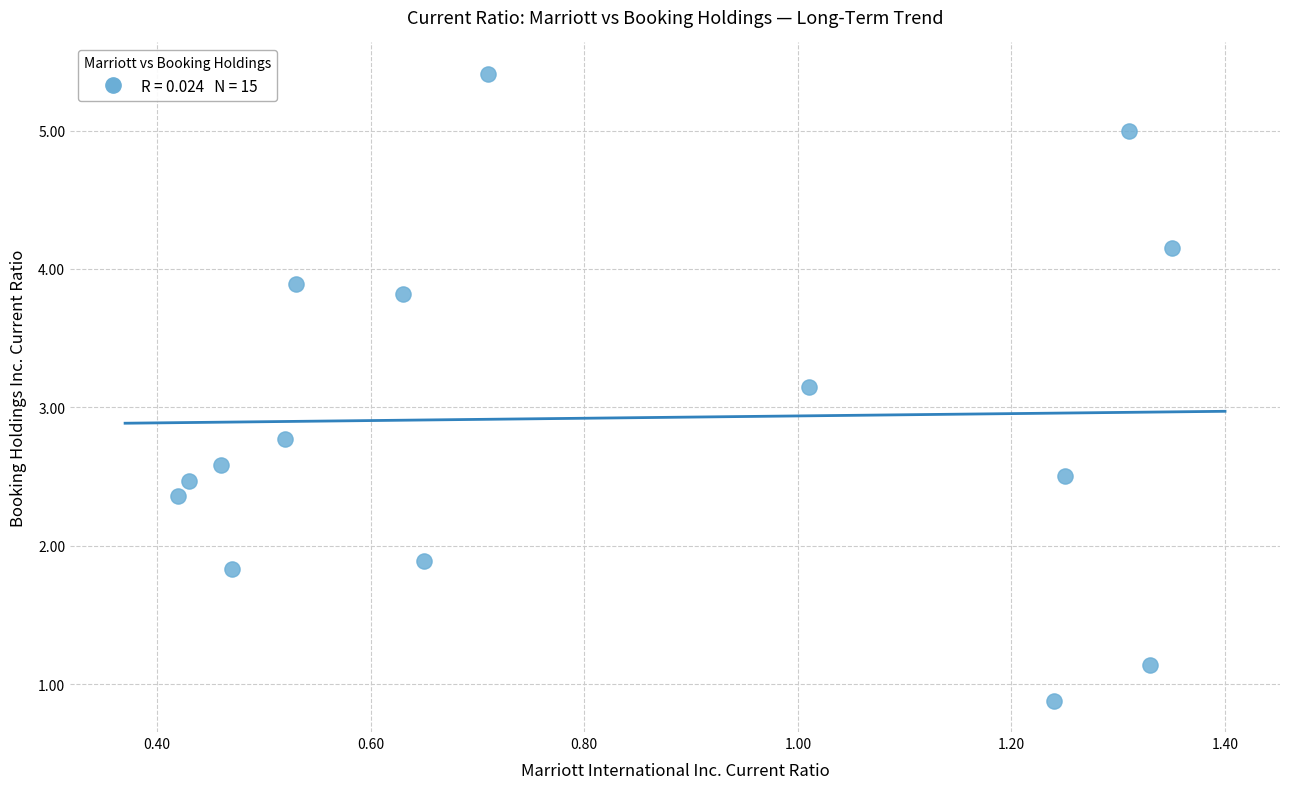

What is the range of Y values (max minus min)?

4.5